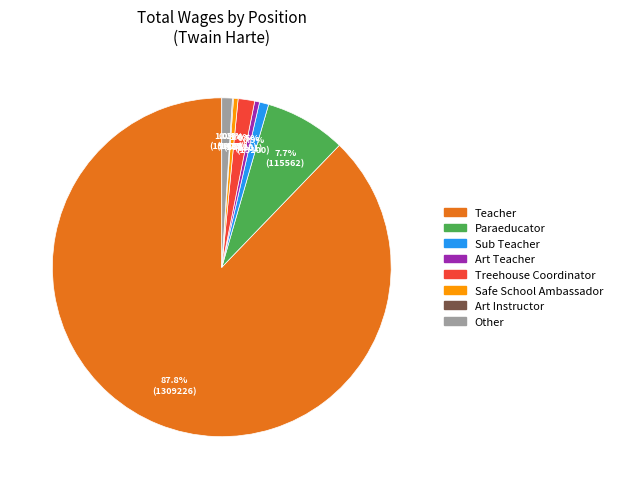

Which slice is the largest?

Teacher